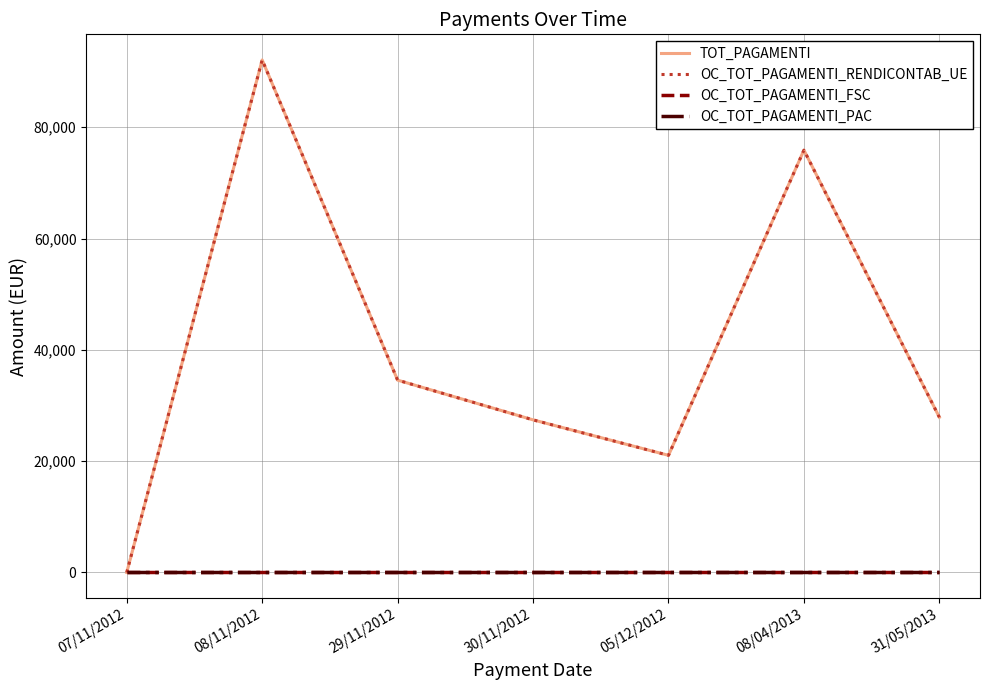

Does the chart have visible grid lines?

Yes